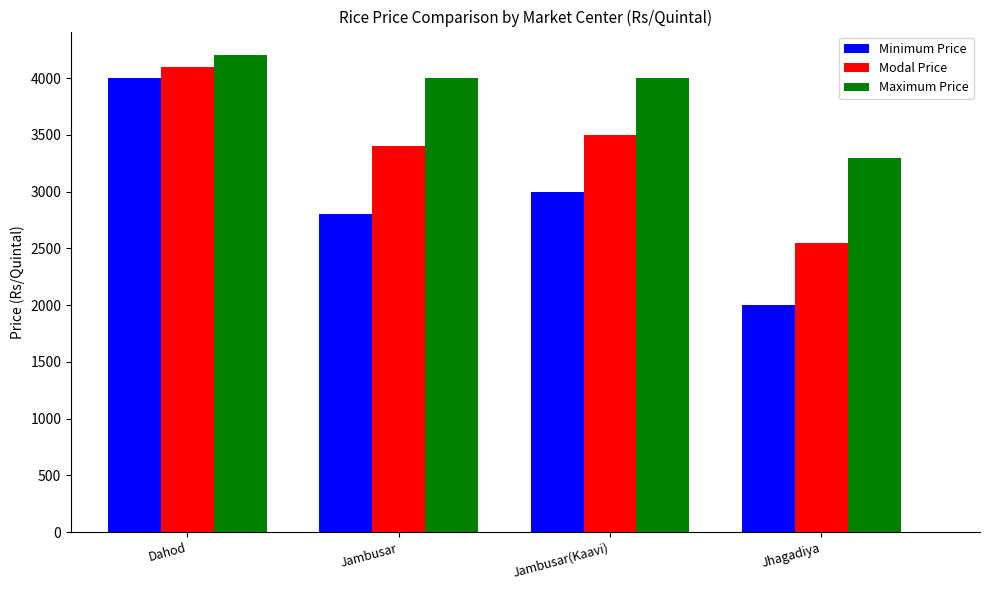

What is the difference between the highest and lowest values at Jambusar?

1200